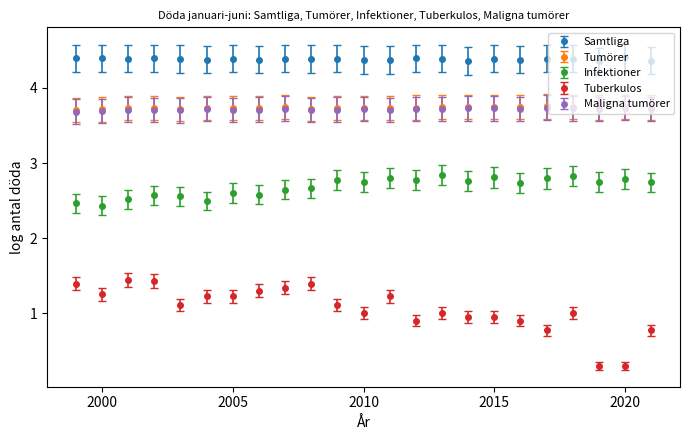

Count the Maligna tumörer values in the range 3 to 4.

23